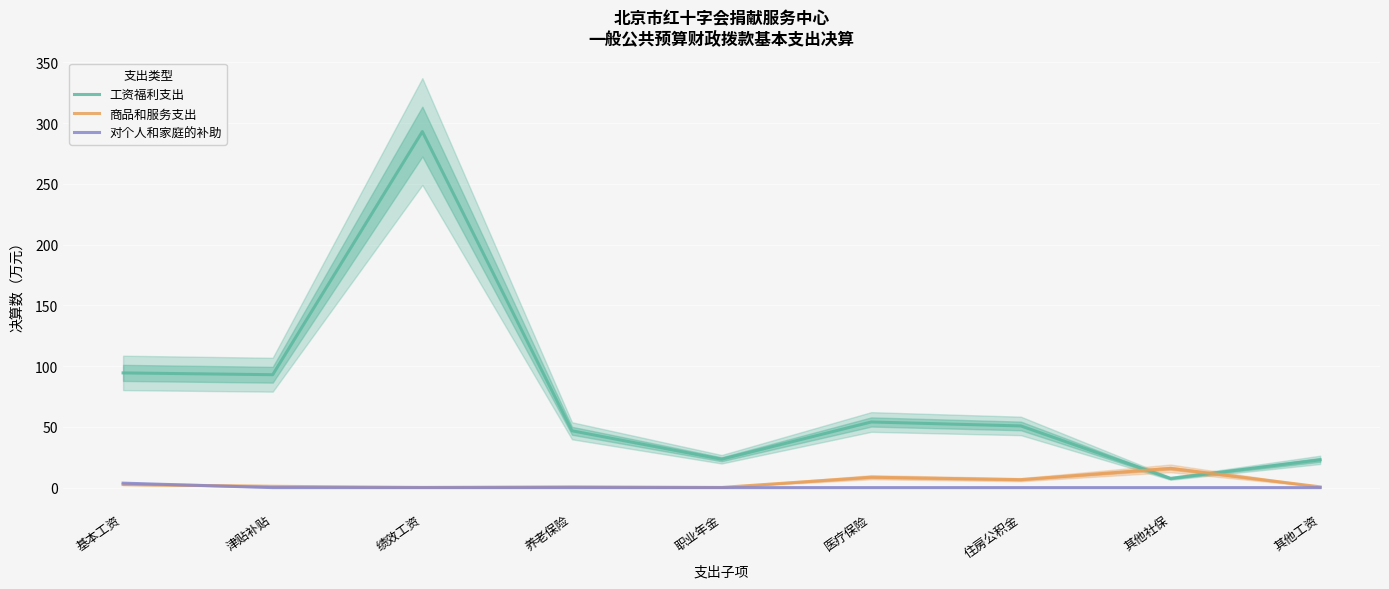

Which series has the largest range (max minus min)?

工资福利支出